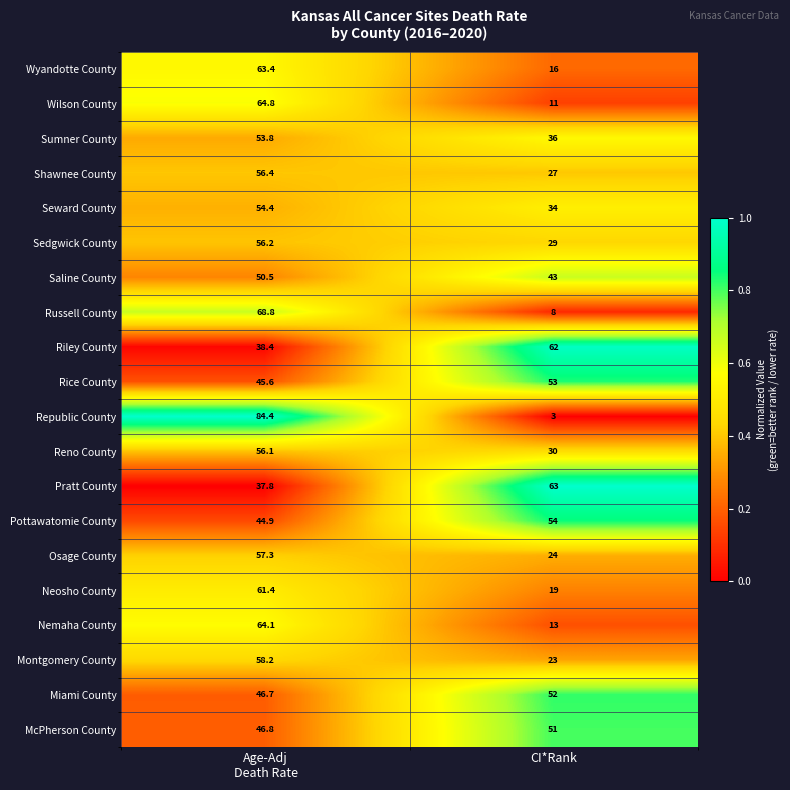

What is the total value across all series at Age-Adj
Death Rate?

1110.0